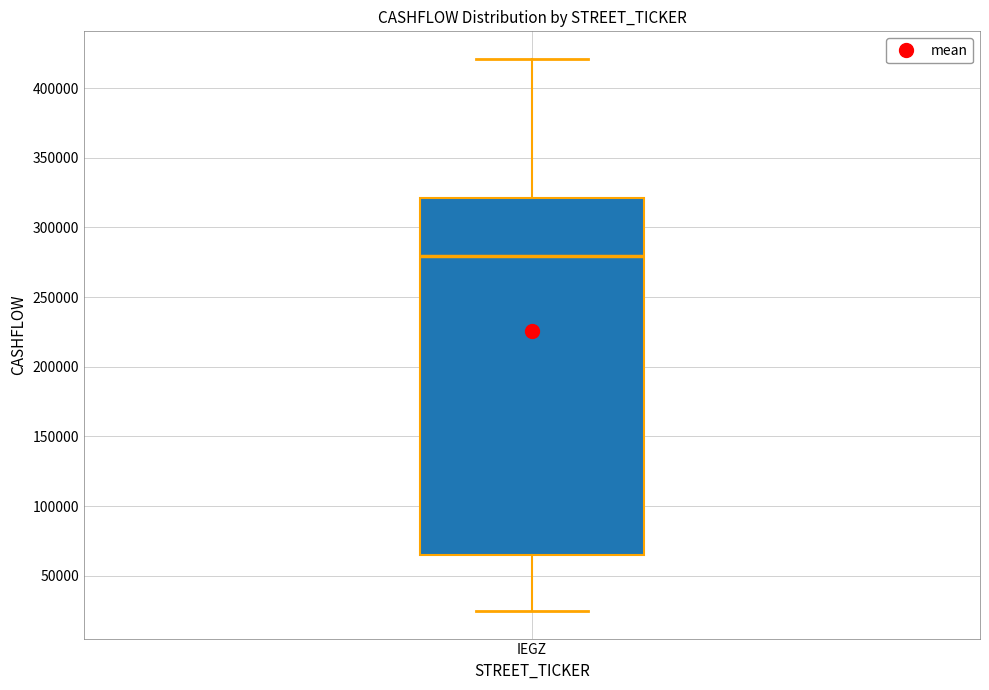

Read this box plot against the y-axis: the position of the median line, the range covered by the box, and the ends of both whiskers. The values are not printed on the chart, so give them approximately, as read against the axis.

median 280000, box 65000 to 320000, whiskers 25000 to 420000